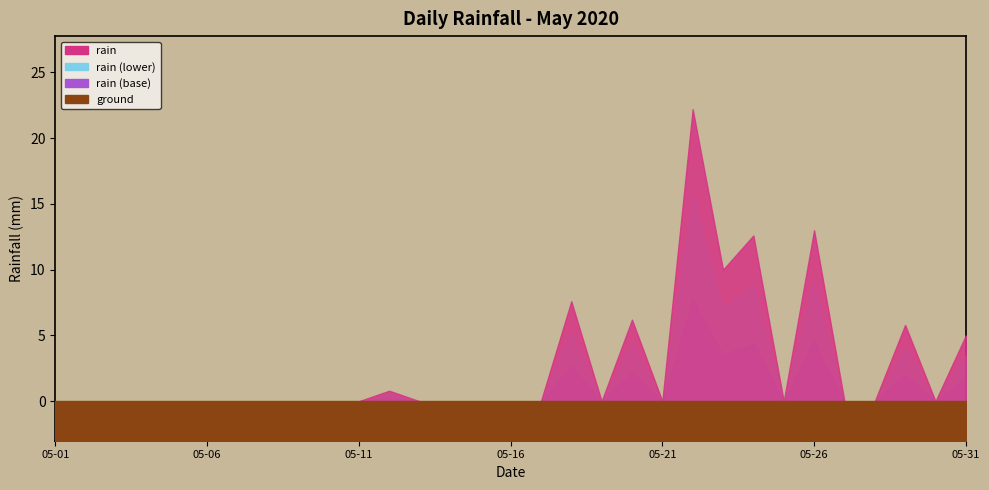

List the labels in order of value, smallest first.

2020-05-01, 2020-05-02, 2020-05-03, 2020-05-04, 2020-05-05, 2020-05-06, 2020-05-07, 2020-05-08, 2020-05-09, 2020-05-10, 2020-05-11, 2020-05-13, 2020-05-14, 2020-05-15, 2020-05-16, 2020-05-17, 2020-05-19, 2020-05-21, 2020-05-25, 2020-05-27, 2020-05-28, 2020-05-30, 2020-05-12, 2020-05-31, 2020-05-29, 2020-05-20, 2020-05-18, 2020-05-23, 2020-05-24, 2020-05-26, 2020-05-22